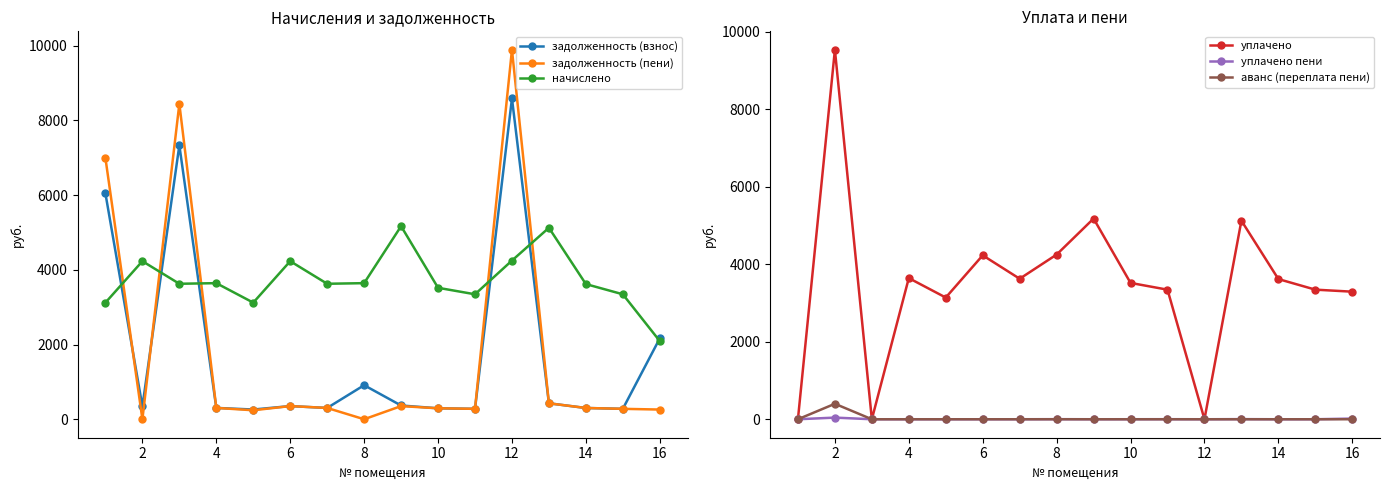

How many values in the начислено series are below 3626?

7